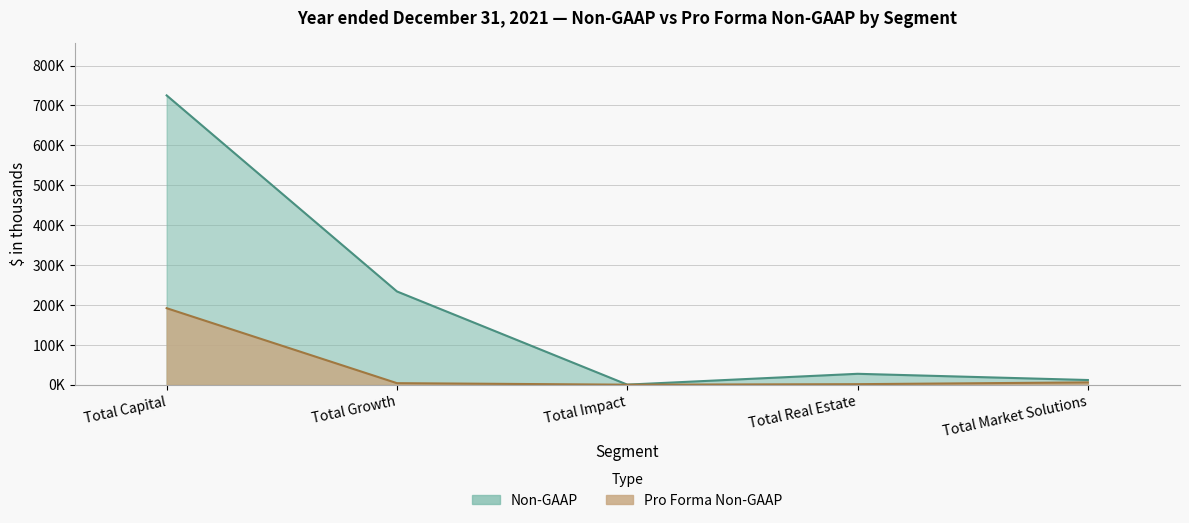

At which category does Non-GAAP reach its first local peak?

Total Real Estate